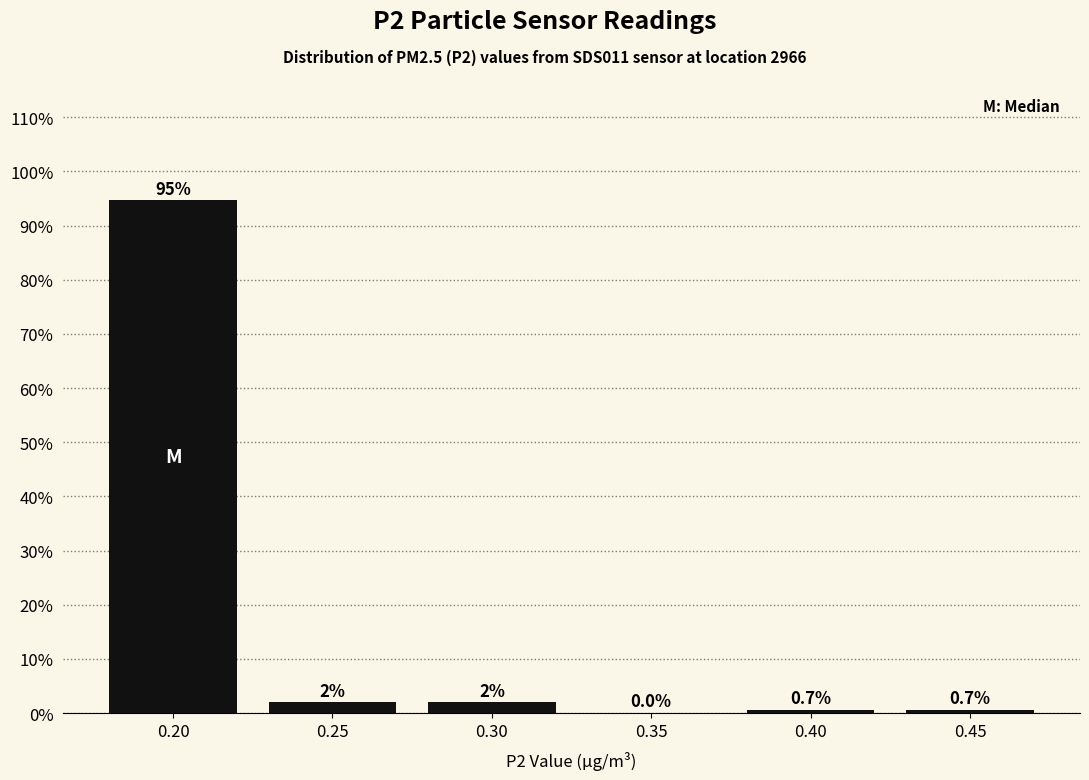

Reading left to right, list every bar in this chart as the range it spans on the x-axis followed by its height.

0.175 to 0.225: 94.7
0.225 to 0.275: 2.0
0.275 to 0.325: 2.0
0.325 to 0.375: 0.0
0.375 to 0.425: 0.7
0.425 to 0.475: 0.7